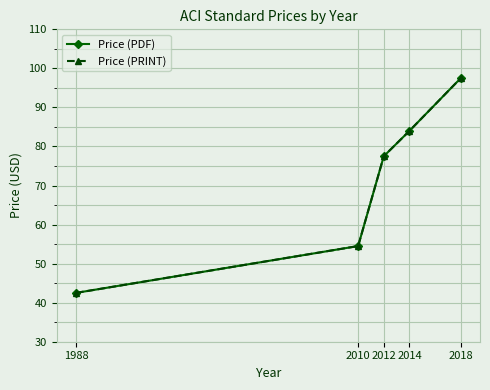

What is the maximum value shown in the chart?

97.5